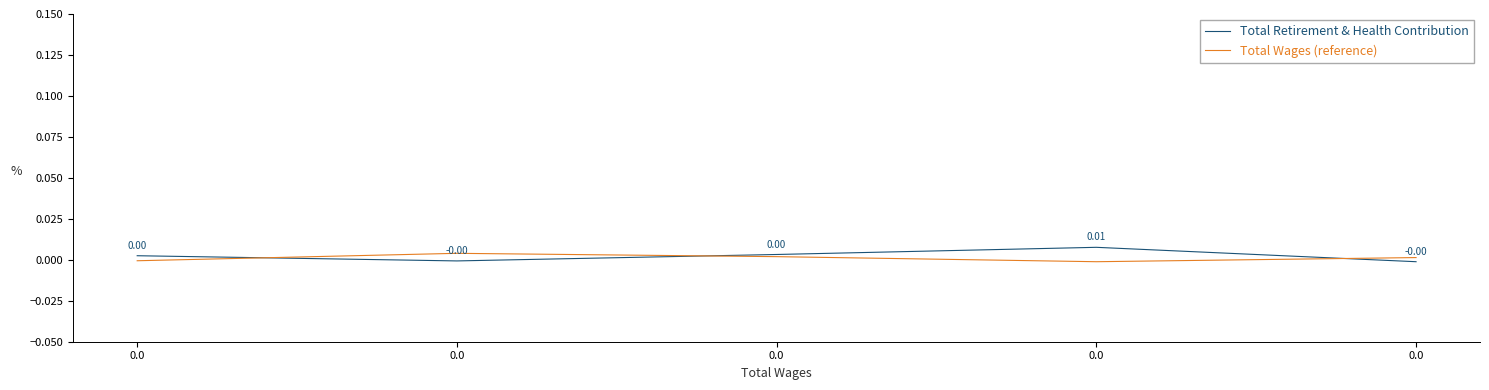

How many lines are shown in the chart?

2